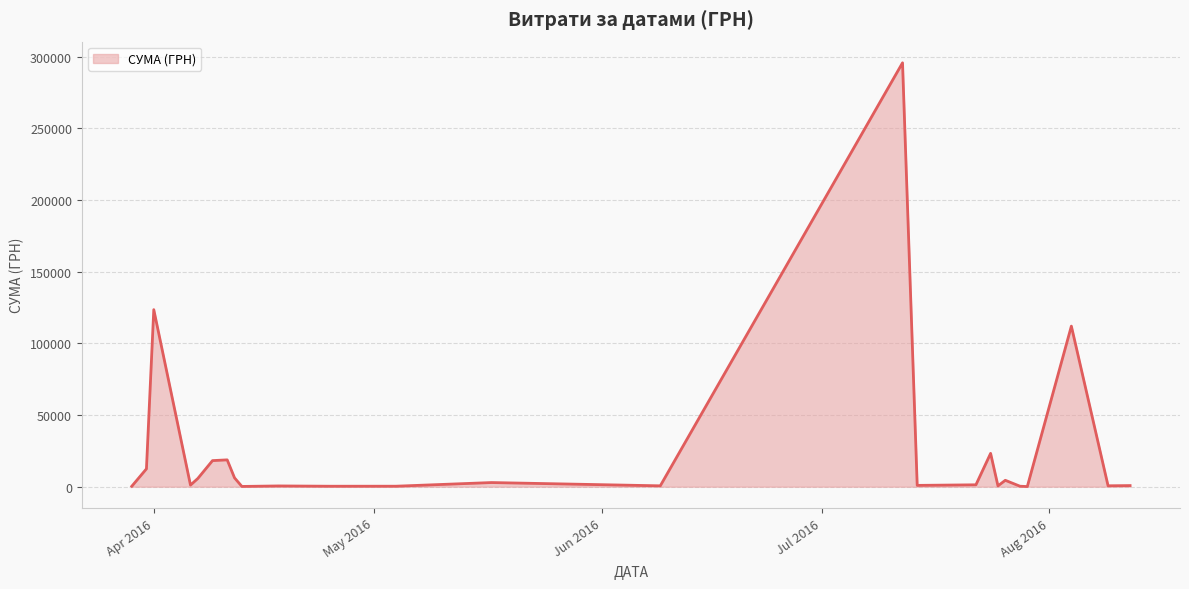

What is the difference between the maximum and minimum values?

295540.8